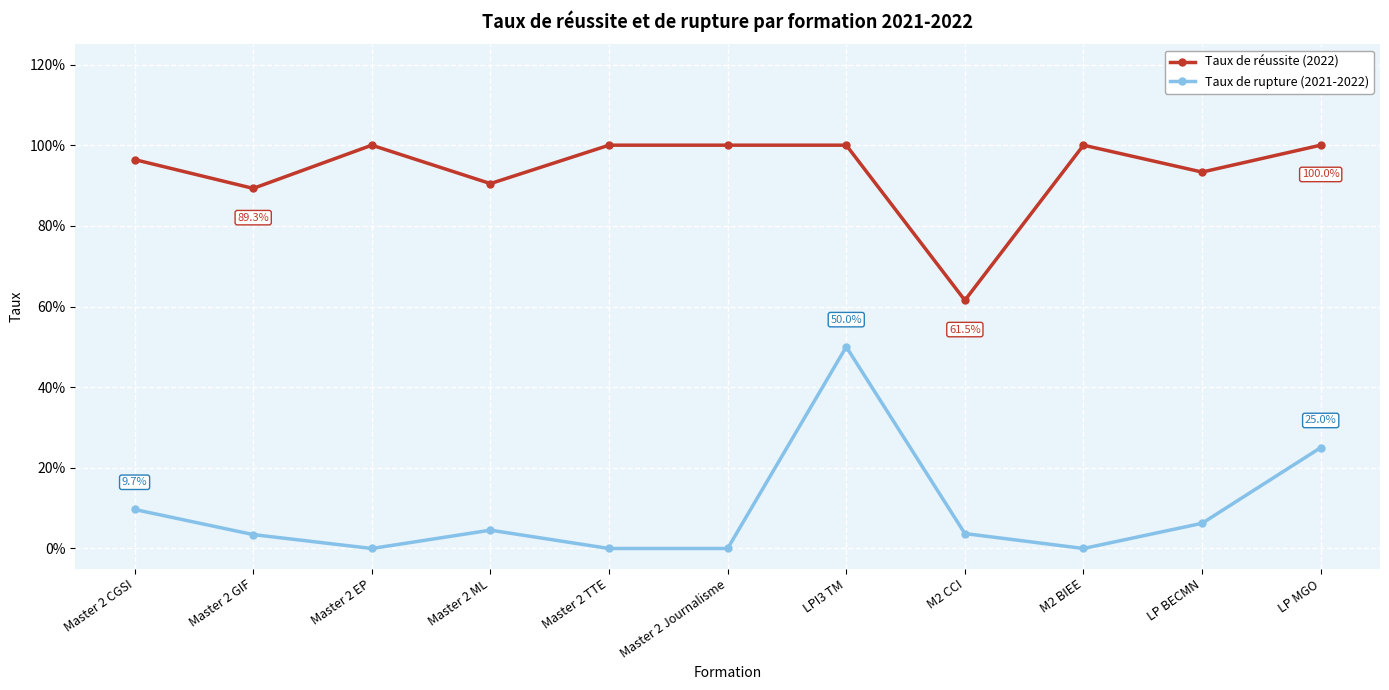

Reading left to right, transcribe all the data shown in this chart.

Taux de réussite (2022): Master 2 CGSI=1.0	Master 2 GIF=0.9	Master 2 EP=1.0	Master 2 ML=0.9	Master 2 TTE=1.0	Master 2 Journalisme=1.0	LPI3 TM=1.0	M2 CCI=0.6	M2 BIEE=1.0	LP BECMN=0.9	LP MGO=1.0
Taux de rupture (2021-2022): Master 2 CGSI=0.1	Master 2 GIF=0.0	Master 2 EP=0.0	Master 2 ML=0.0	Master 2 TTE=0.0	Master 2 Journalisme=0.0	LPI3 TM=0.5	M2 CCI=0.0	M2 BIEE=0.0	LP BECMN=0.1	LP MGO=0.2